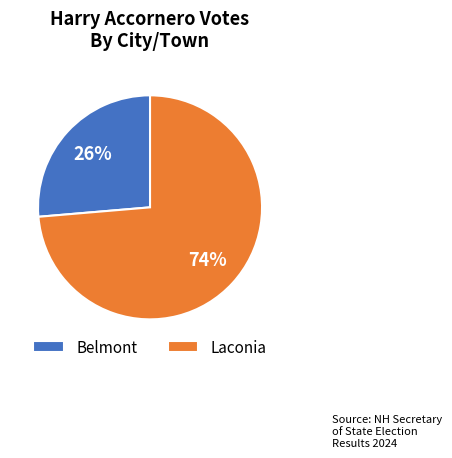

To the nearest percent, what is the combined percentage of Belmont and Laconia?

100%